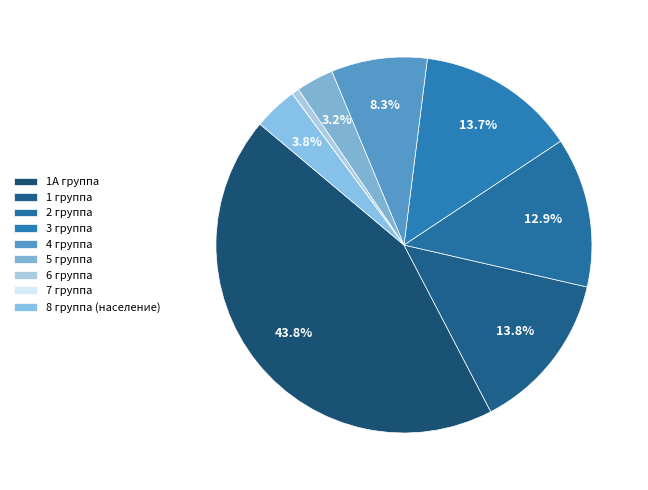

What percentage is the 6 группа slice, to the nearest percent?

1%